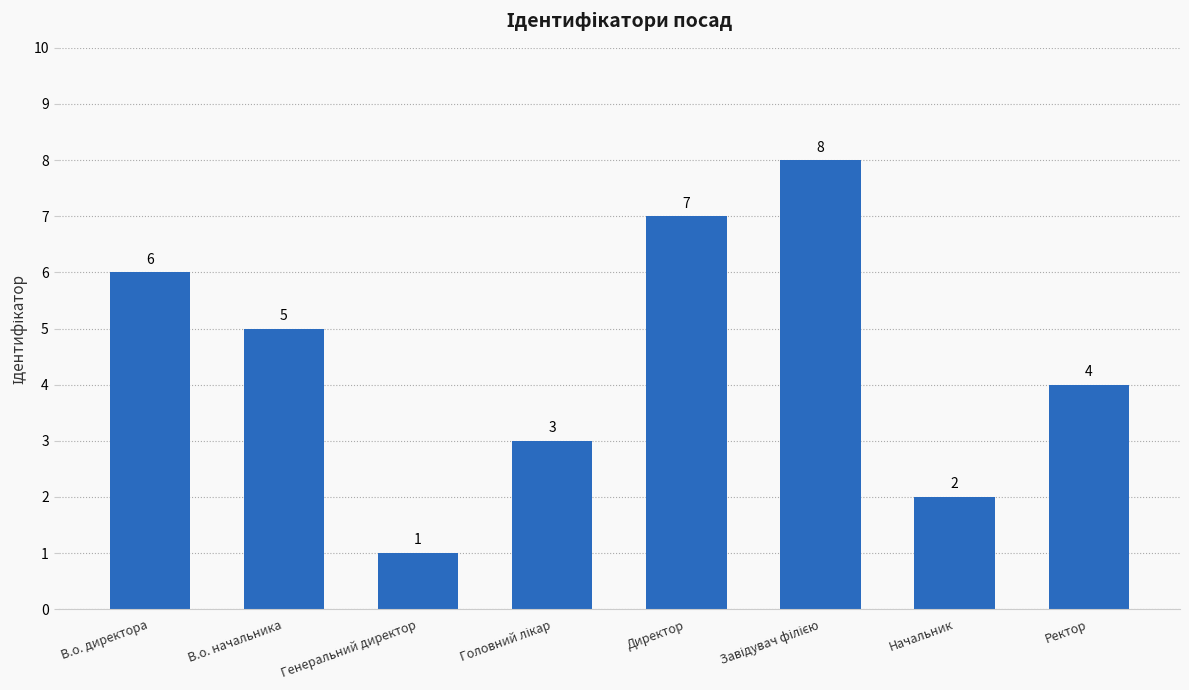

What is the label of the 2nd bar from the right?

Начальник